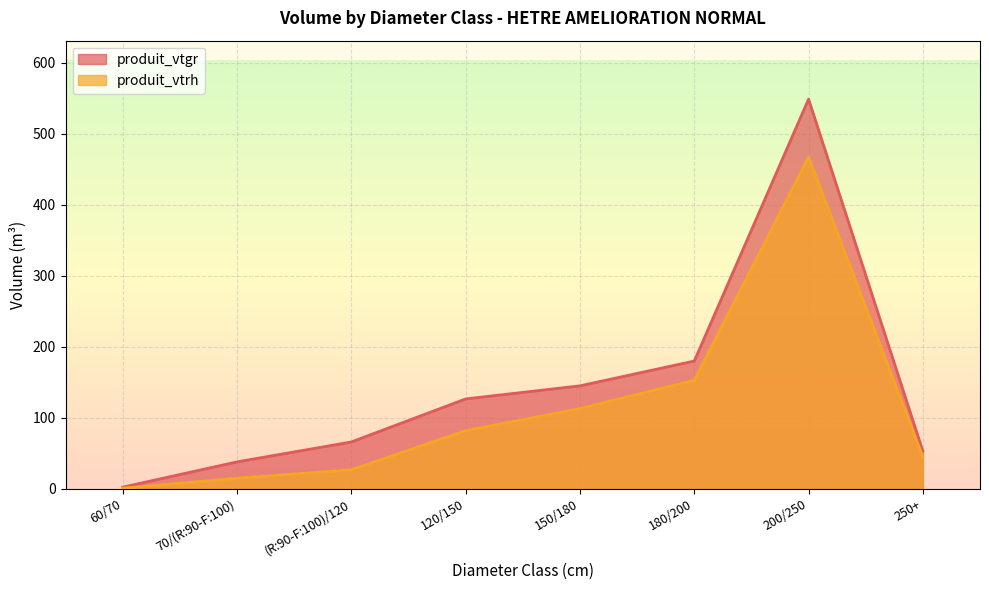

The produit_vtrh series shows 45.0 at 250+. True or false?

True